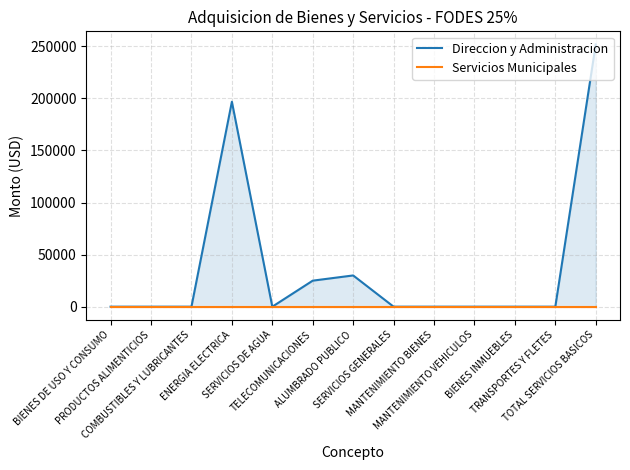

True or false: Servicios Municipales and Direccion y Administracion intersect in this chart.

False